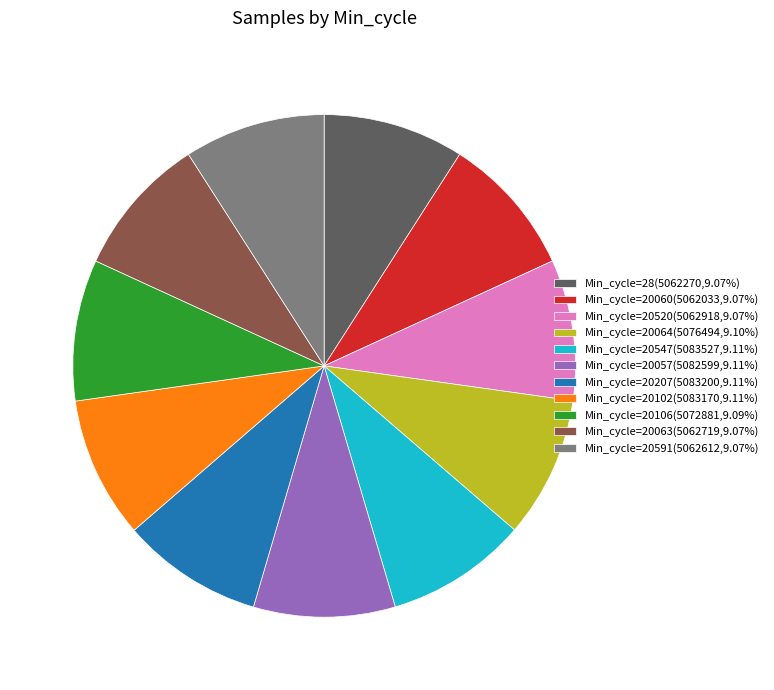

Is there a majority slice in this chart?

No